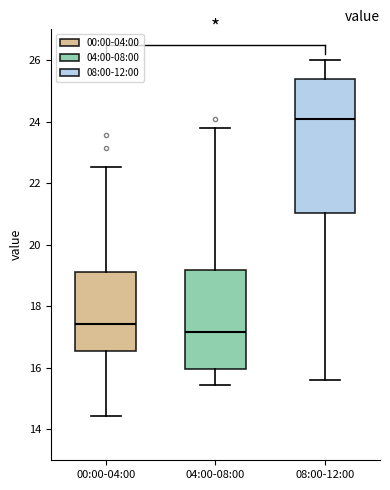

Which box has the highest median line?

08:00-12:00